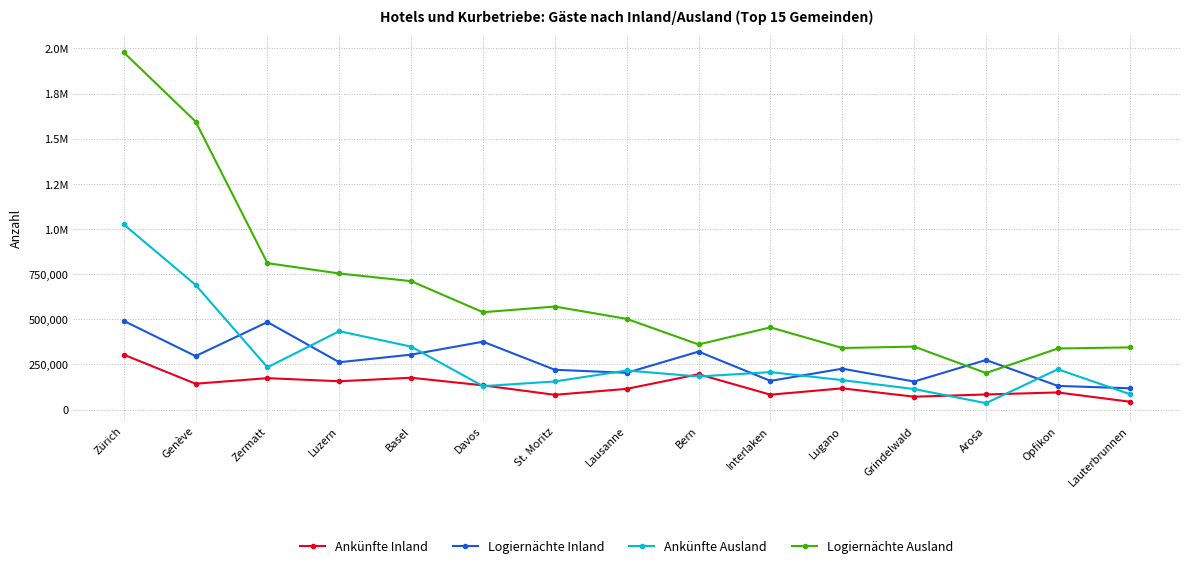

What is the highest value of the Logiernächte Ausland series?

1977812